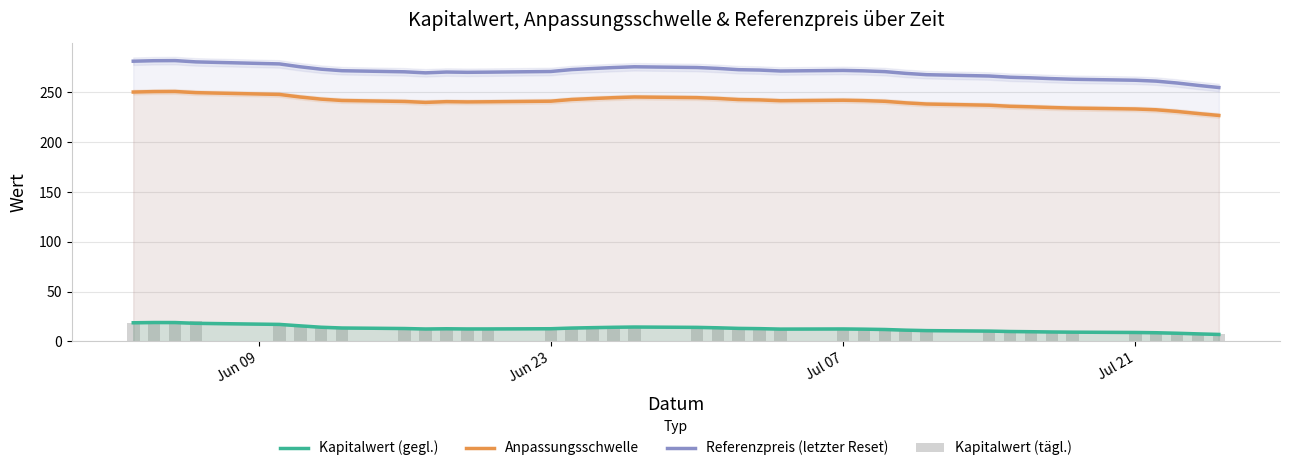

Which series has the largest total across all categories?

Referenzpreis (letzter Reset)